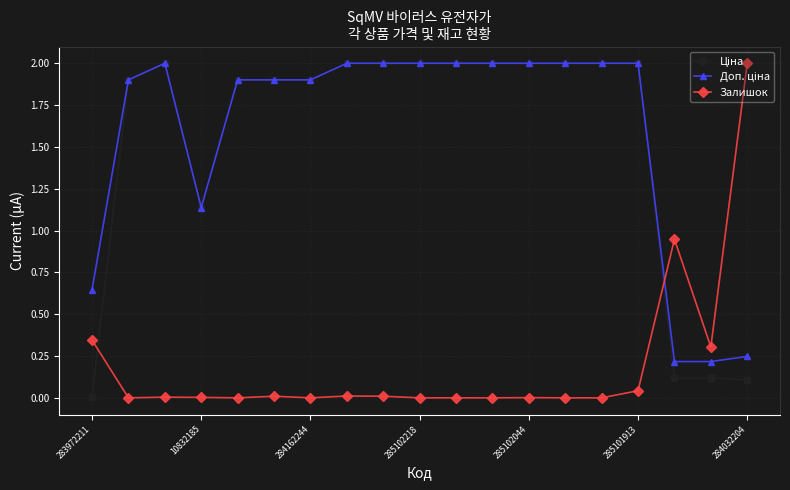

At how many categories does at least one series exceed 1?

16